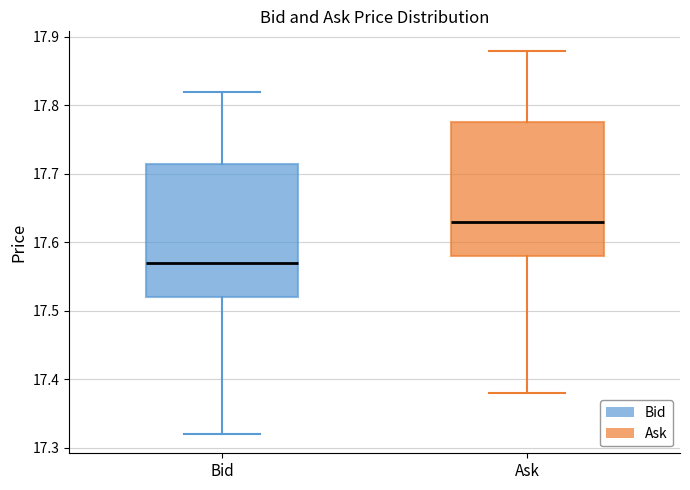

Which box has the lowest median line?

Bid